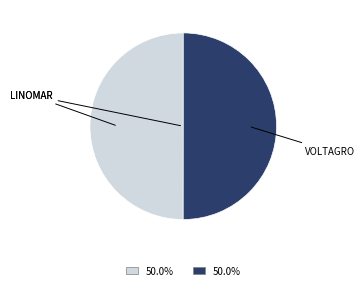

How many slices are in this pie chart?

2